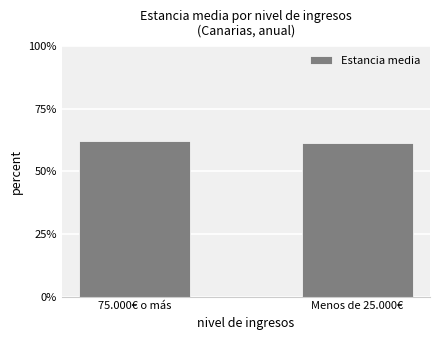

Are the bars horizontal?

No